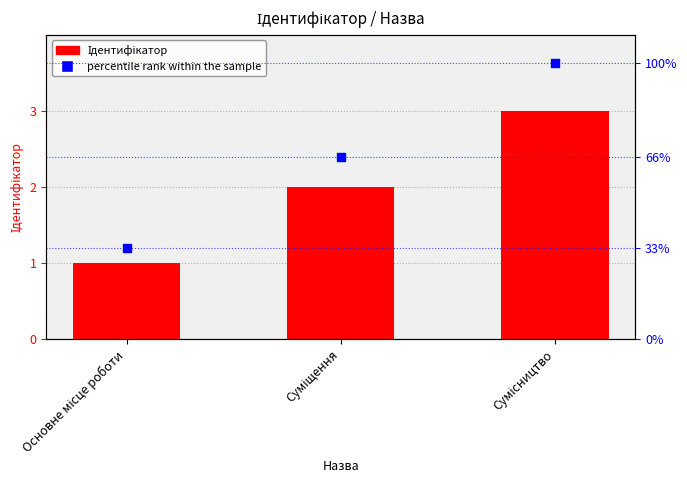

What is the total value across all series at Основне місце роботи?

34